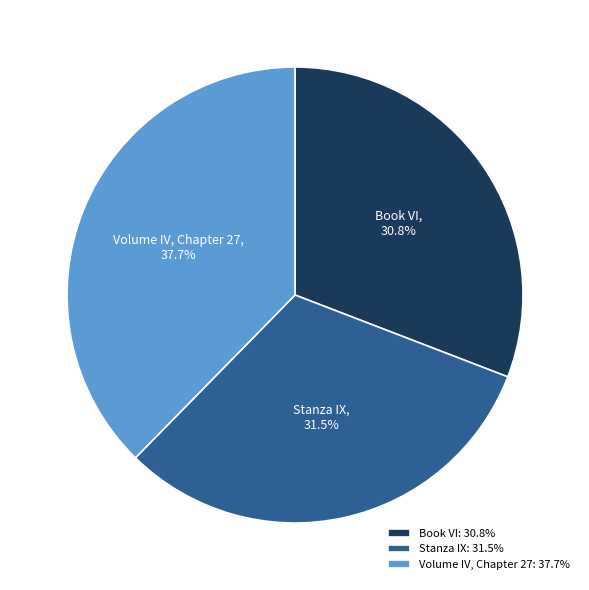

The Volume IV, Chapter 27 slice represents 38% of the pie. True or false?

True